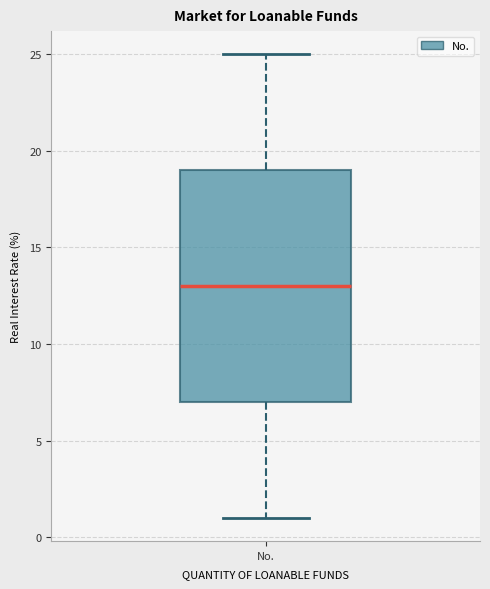

Transcribe this box plot: give where the median line is, the range the box spans, and where the two whiskers end, as read against the y-axis. The values are not printed on the chart, so give them approximately, as read against the axis.

median 13, box 7 to 19, whiskers 1 to 25